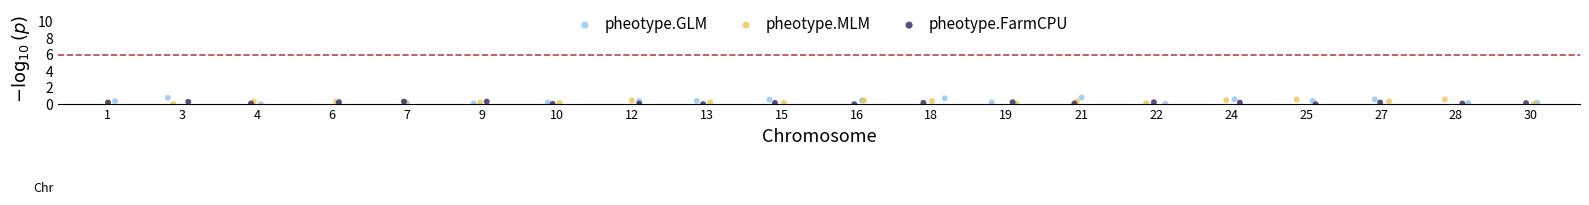

Which series has the largest Y range (max minus min)?

pheotype.GLM